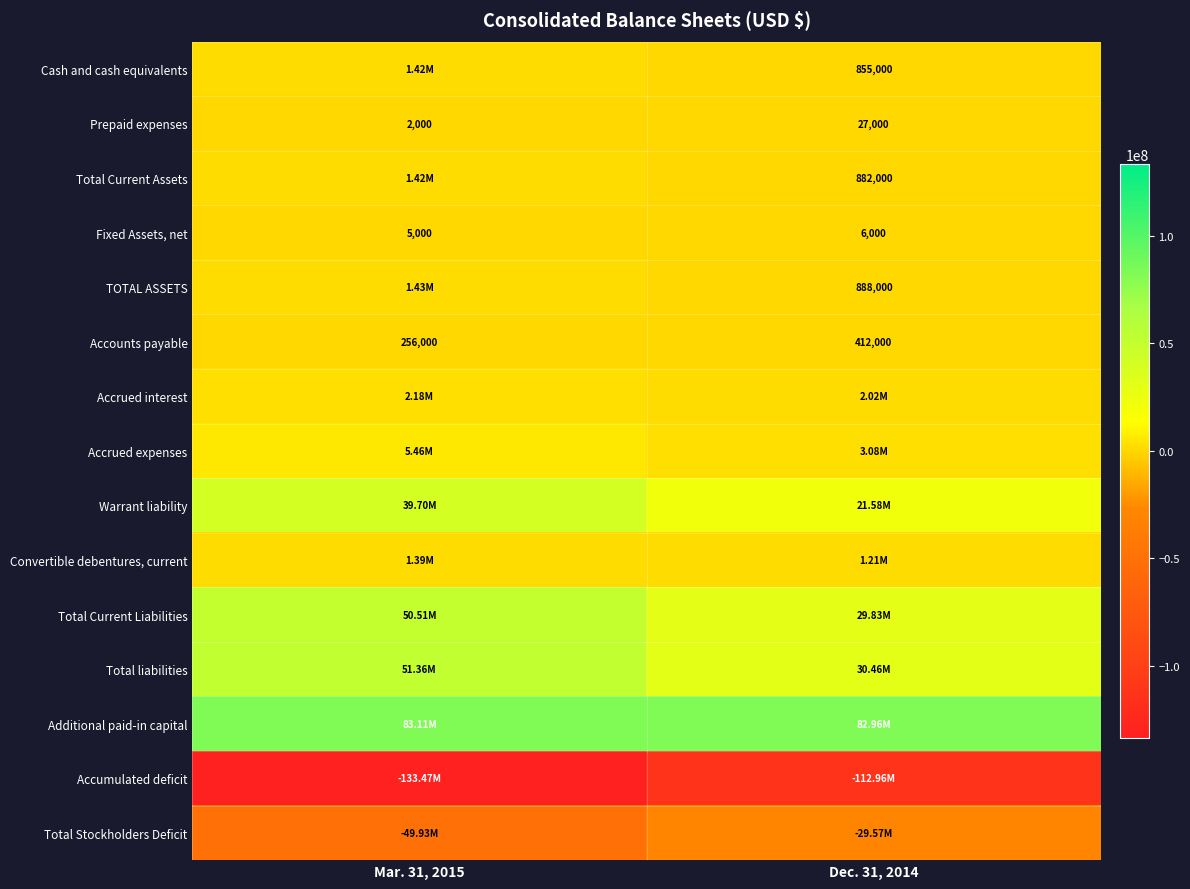

What is the sum of all Accounts payable values?

668000